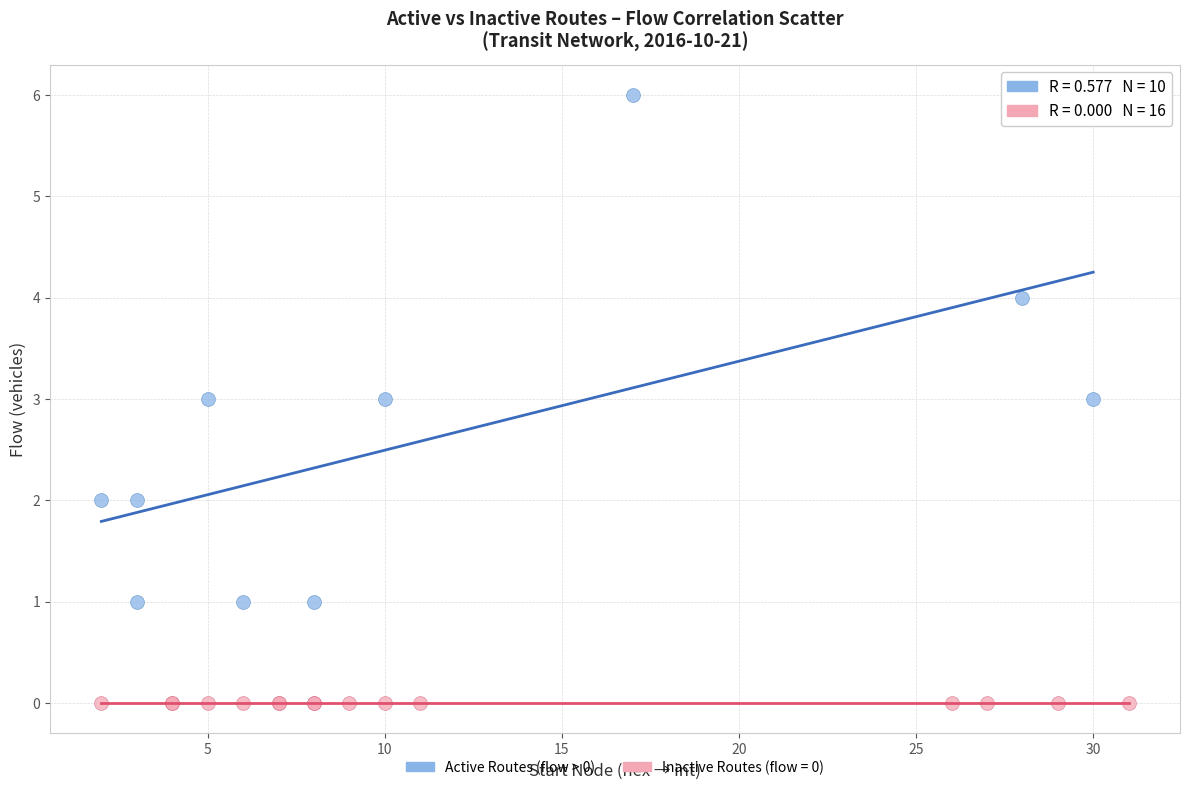

Which series reaches the maximum Y coordinate?

Active Routes (flow > 0)